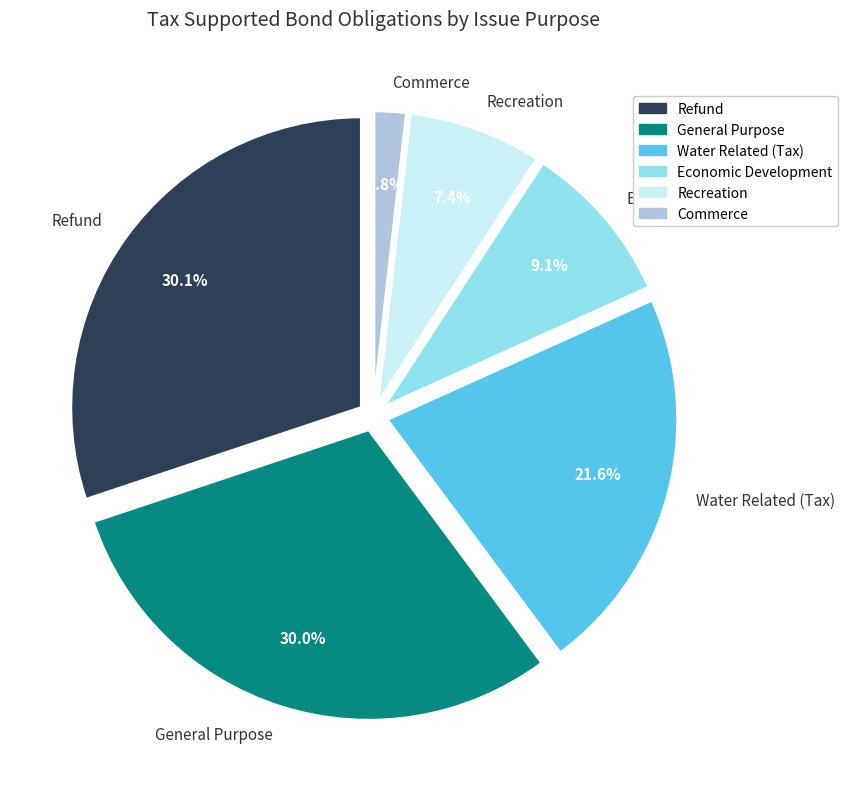

True or false: Recreation accounts for 7% of the total.

True